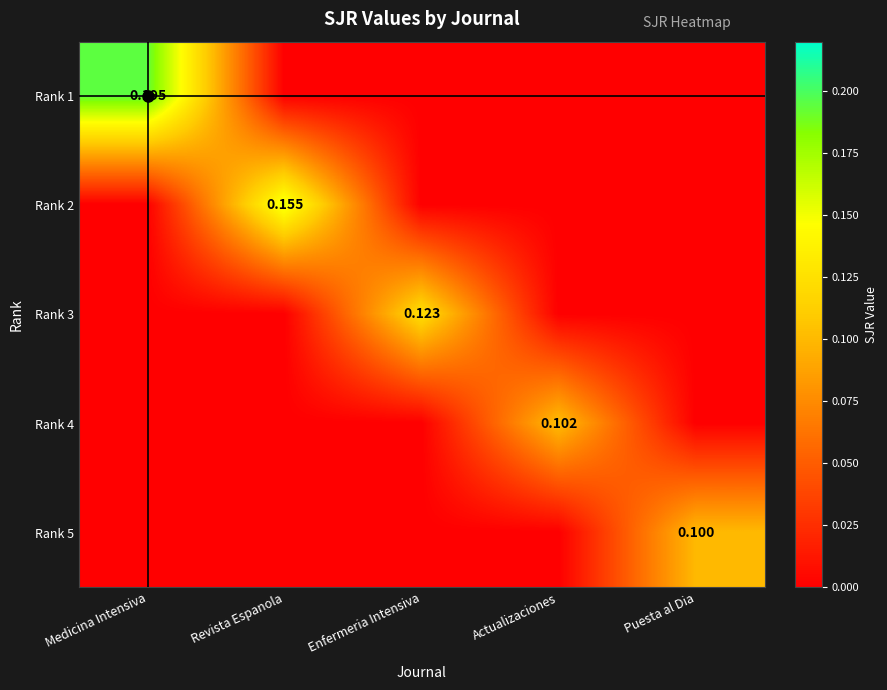

What is the highest value of the Rank 3 series?

0.1